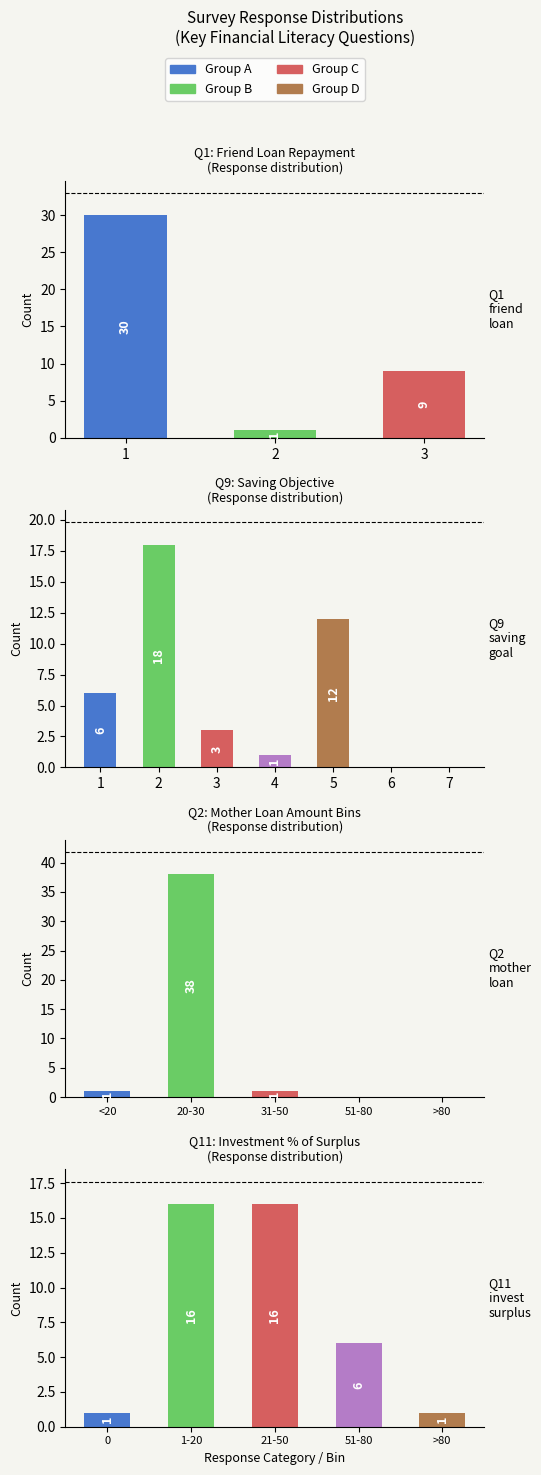

The Q11 (Invest surplus) series shows 39 at 2. True or false?

False